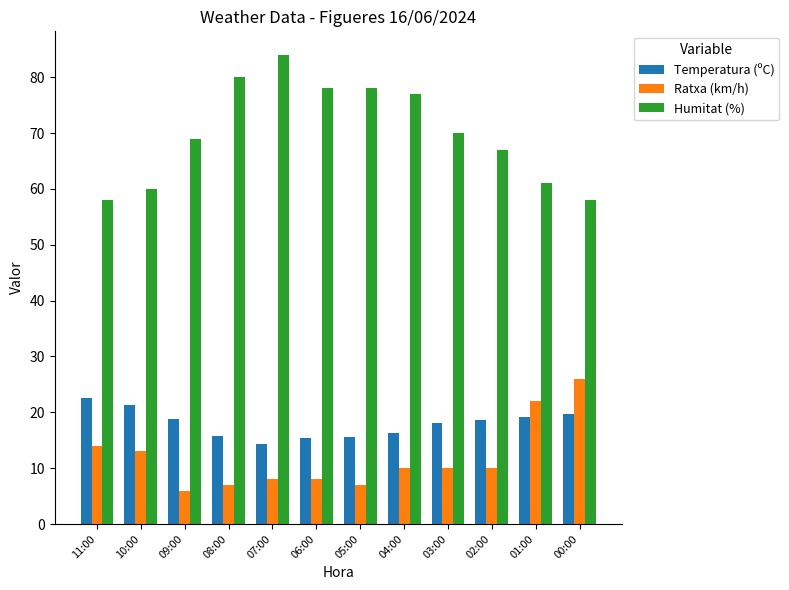

What is the greatest value displayed?

84.0